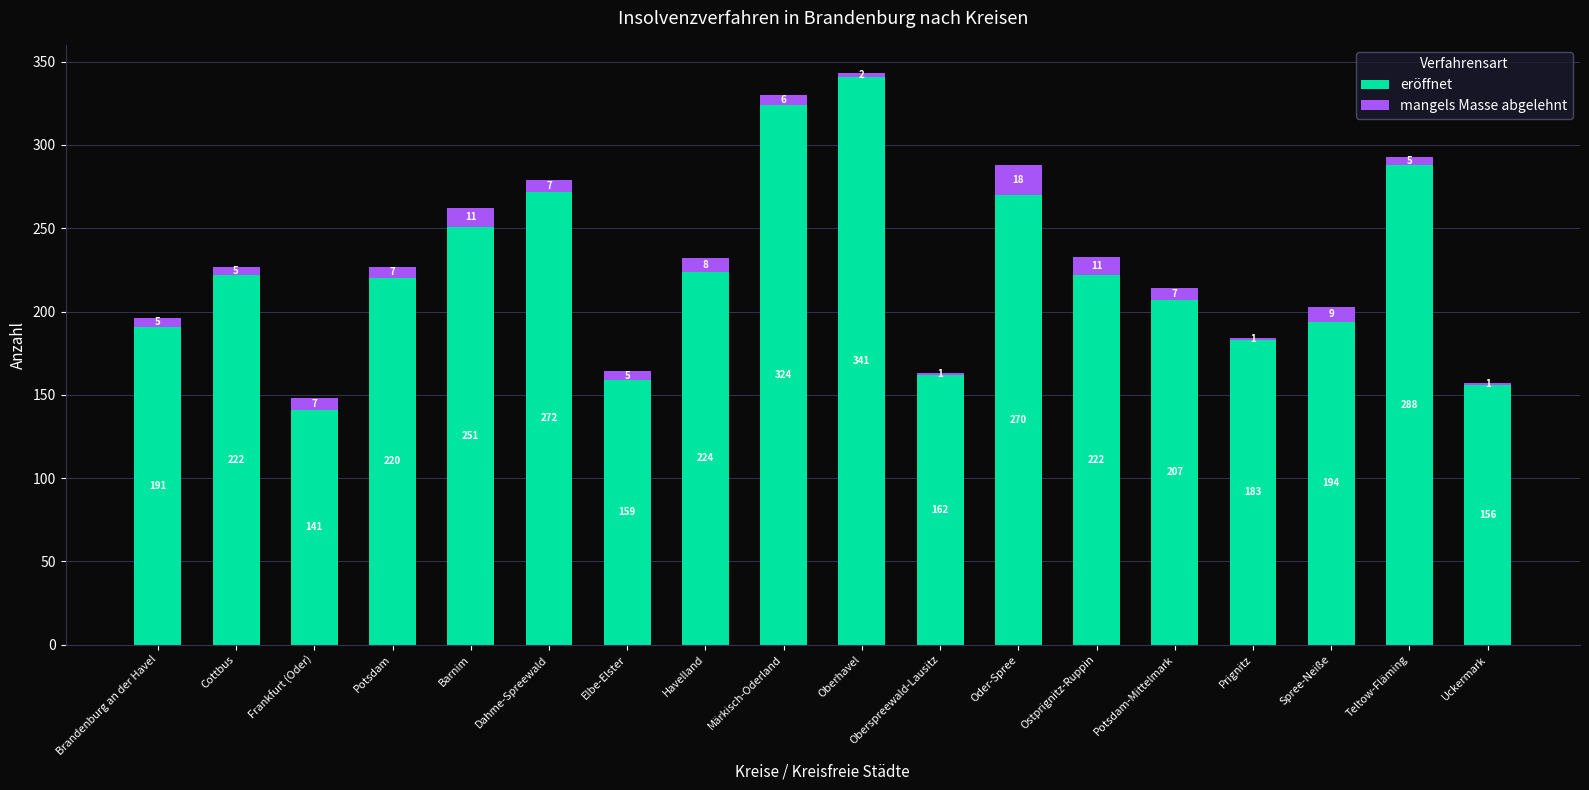

What is the sum of all eröffnet values?

4027